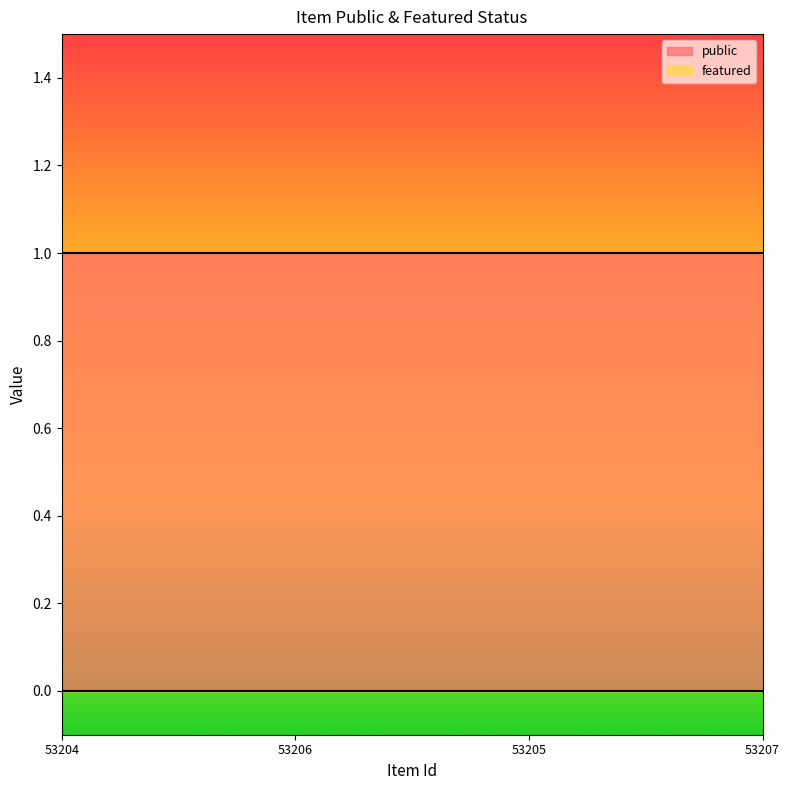

How many lines are shown in the chart?

2